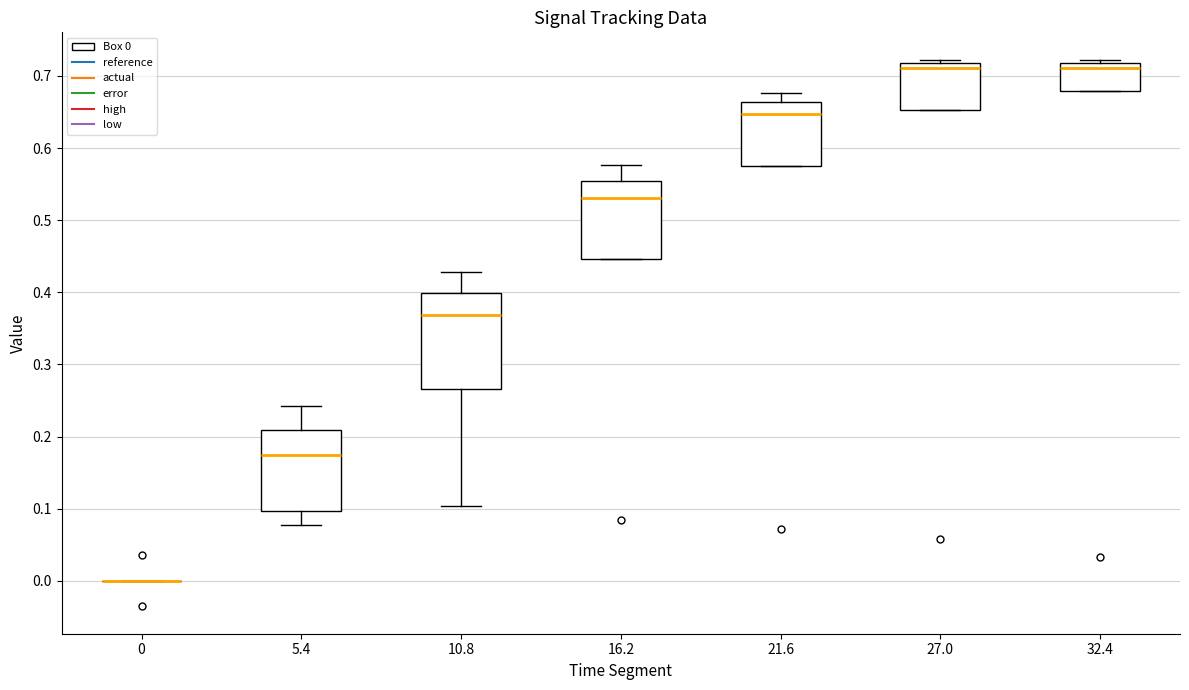

Where does the median line of the box at x = 16.2 sit on the y-axis? The values are not printed on the chart, so give them approximately, as read against the axis.

0.53